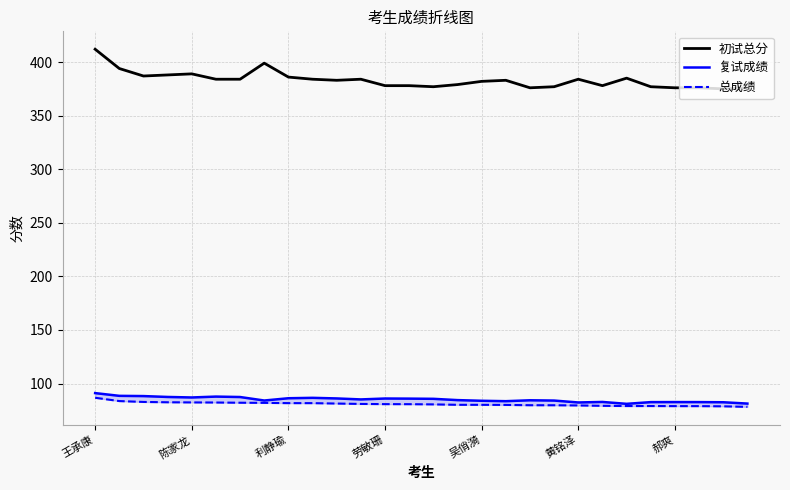

What is the maximum value for 初试总分?

412